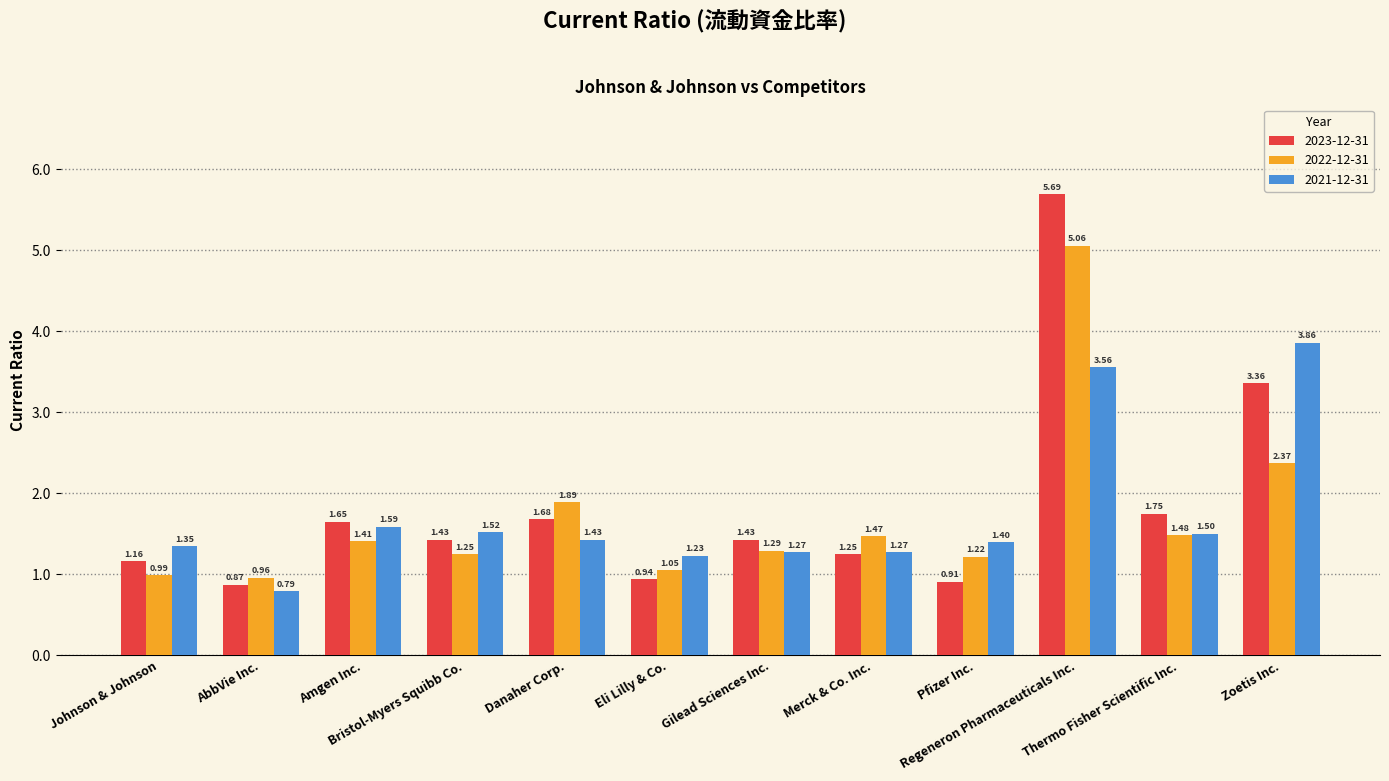

The 2021-12-31 series shows 1.4 at Pfizer Inc.. True or false?

True